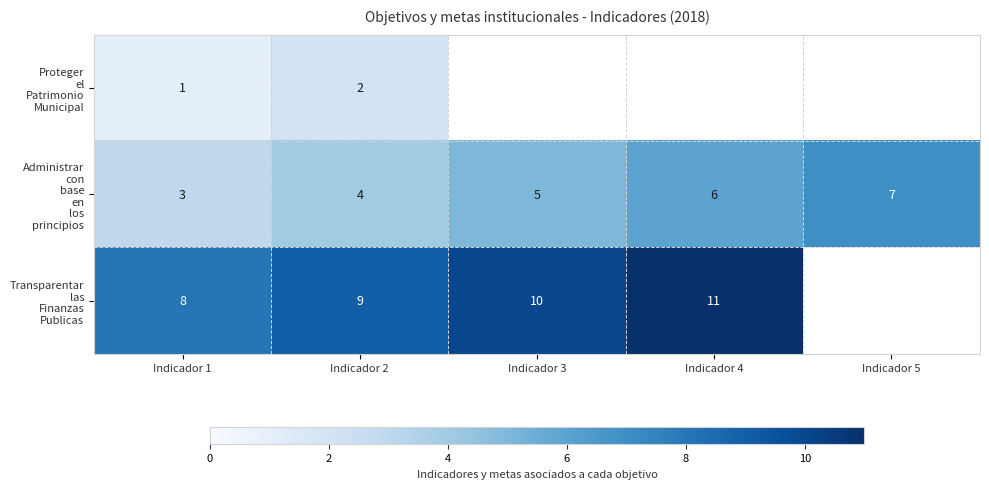

What is the difference between the maximum and minimum values in the Transparentar las Finanzas Publicas series?

3.0